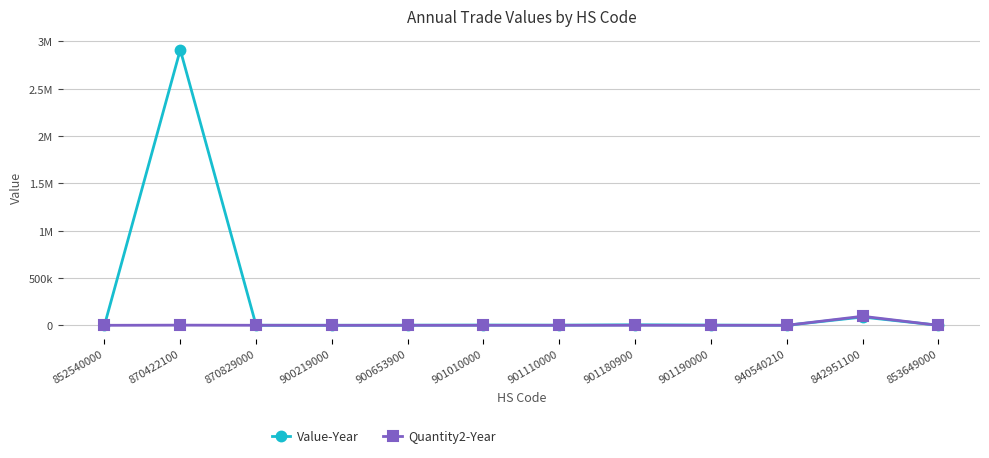

List the labels in order of Value-Year value, smallest first.

900219000, 940540210, 853649000, 852540000, 870829000, 900653900, 901110000, 901190000, 901010000, 901180900, 842951100, 870422100